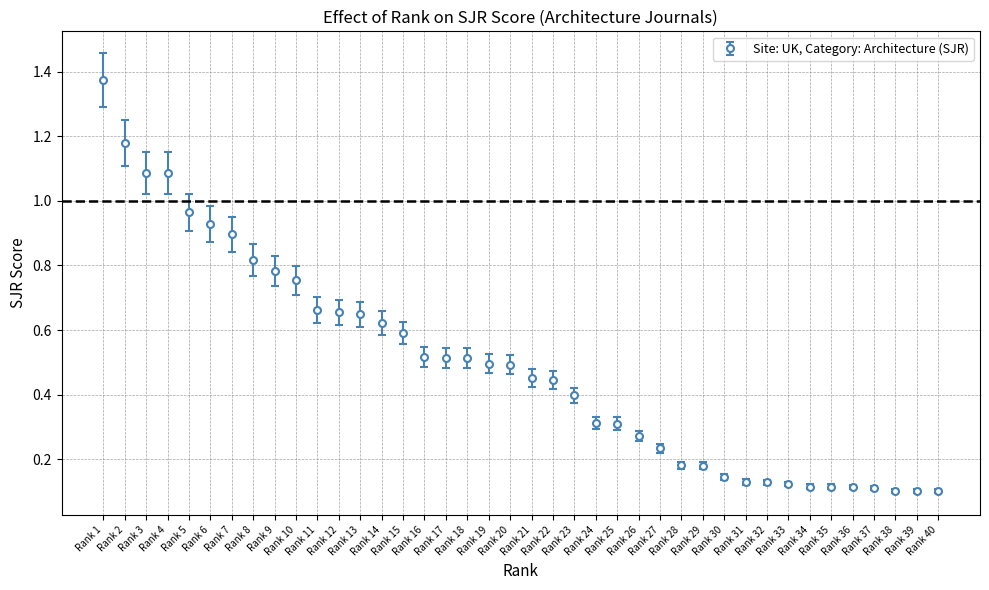

What is the sum of all values?

19.7